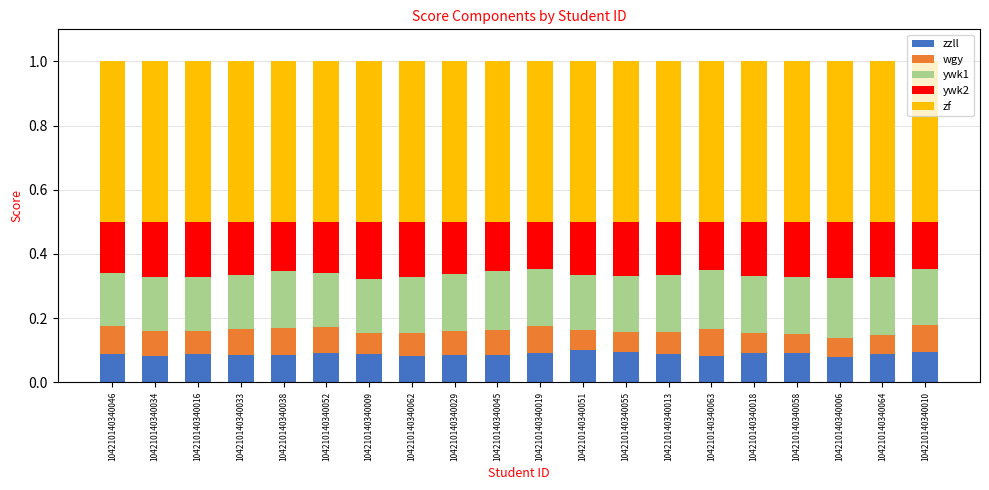

What are all the series names shown in the legend?

zzll, wgy, ywk1, ywk2, zf